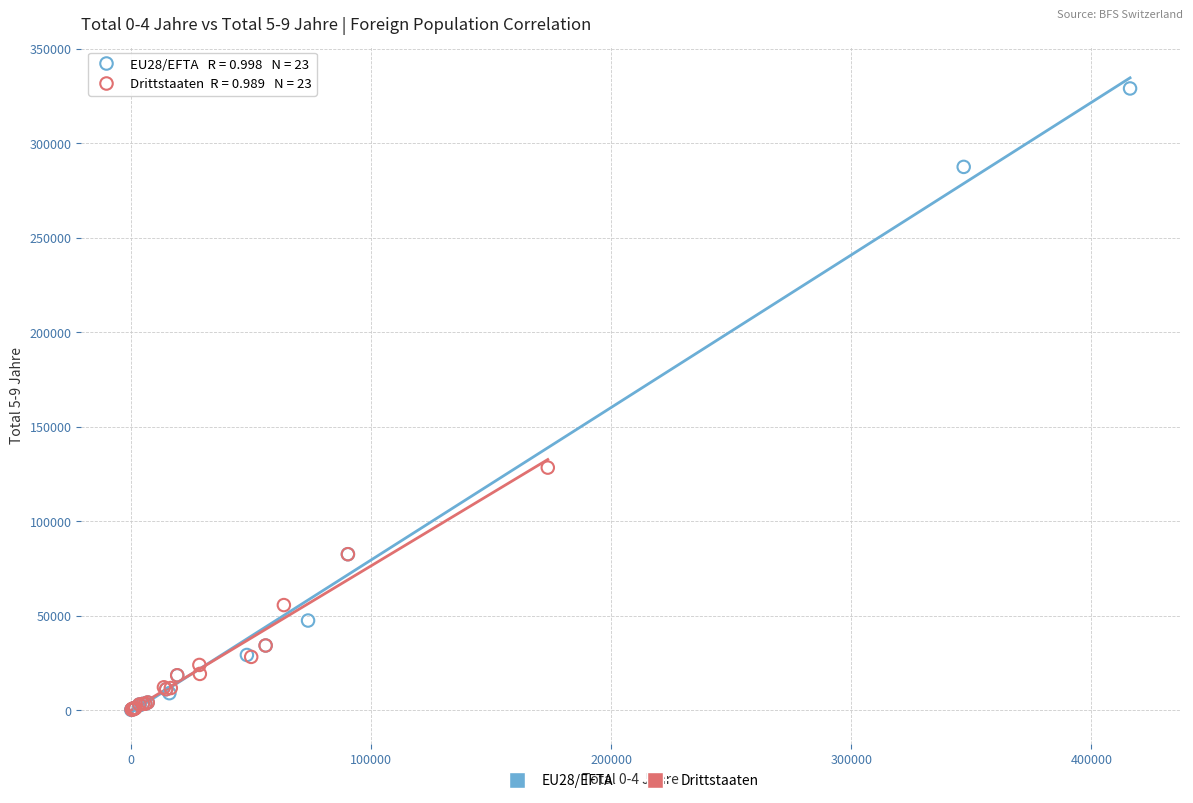

Which series has the largest Y range (max minus min)?

EU28/EFTA